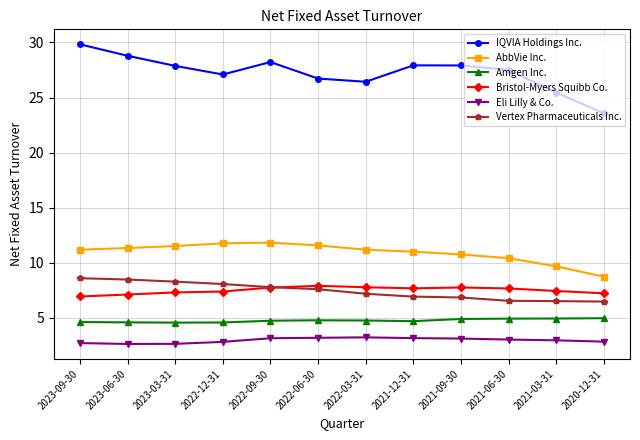

What is the approximate value of Vertex Pharmaceuticals Inc. at 2021-09-30?

6.8